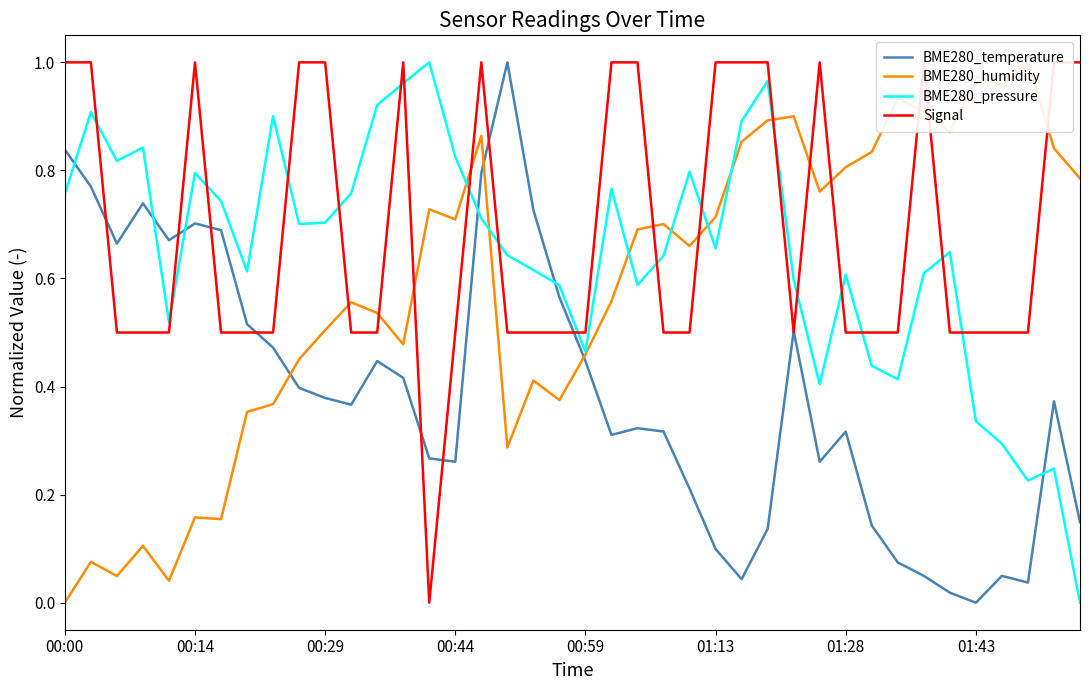

Which series ends up on top after the final intersection of BME280_pressure and BME280_temperature?

BME280_temperature